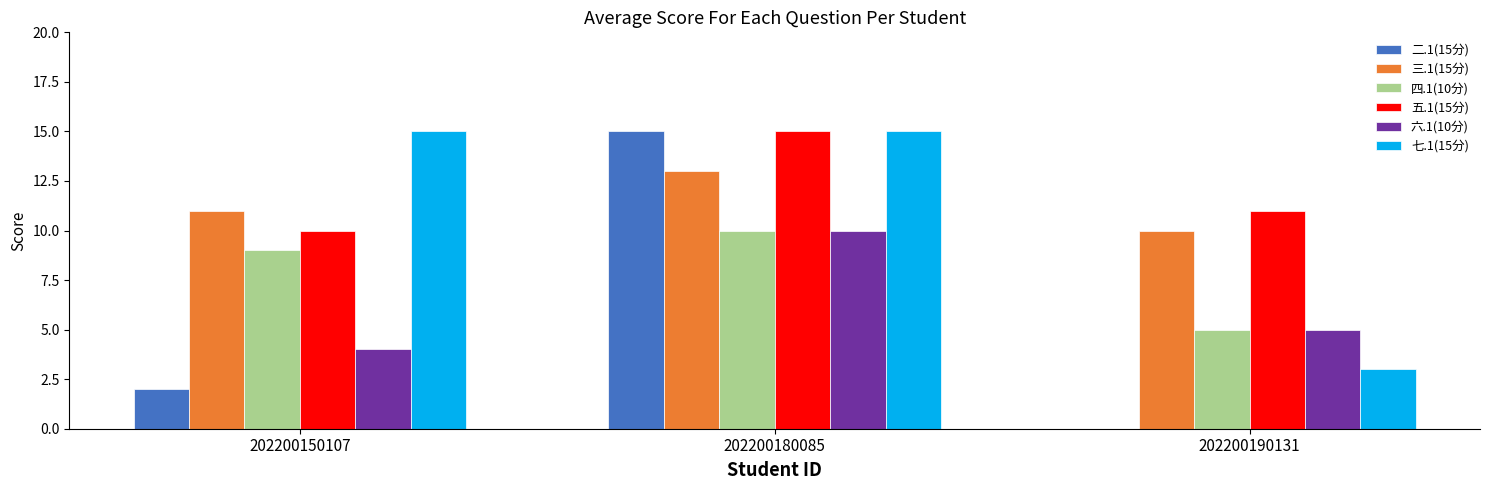

What is the average value of the 五.1(15分) series?

12